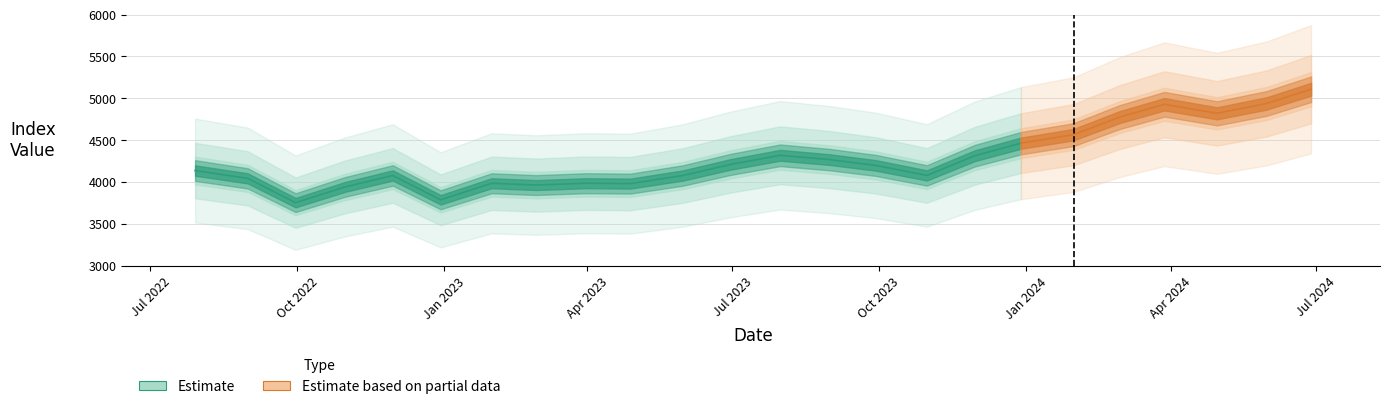

How many data points does each series have?

24